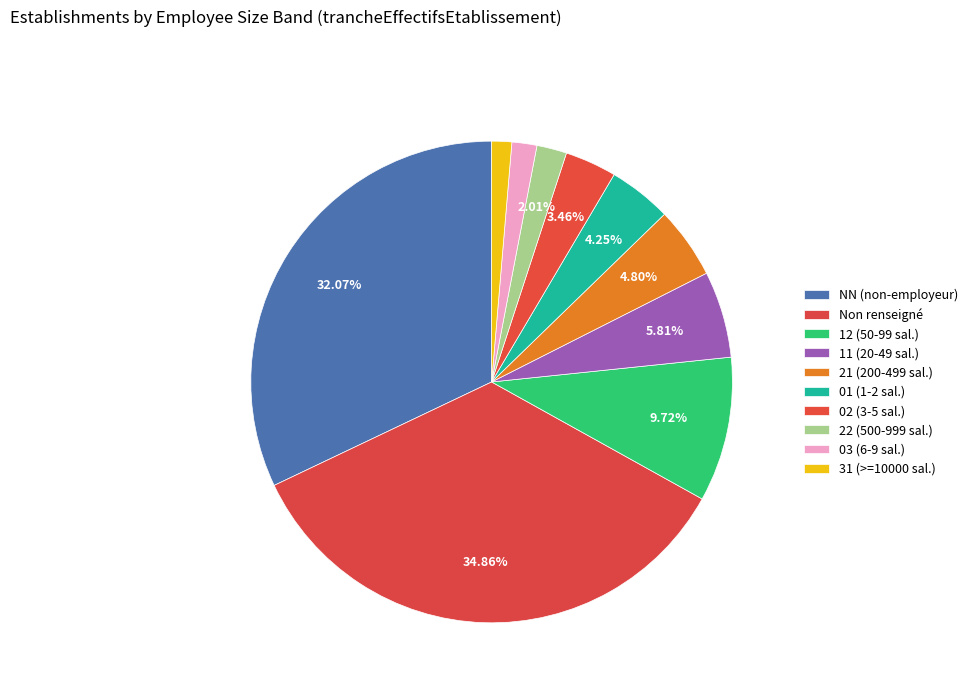

How many segments does this pie chart have?

10